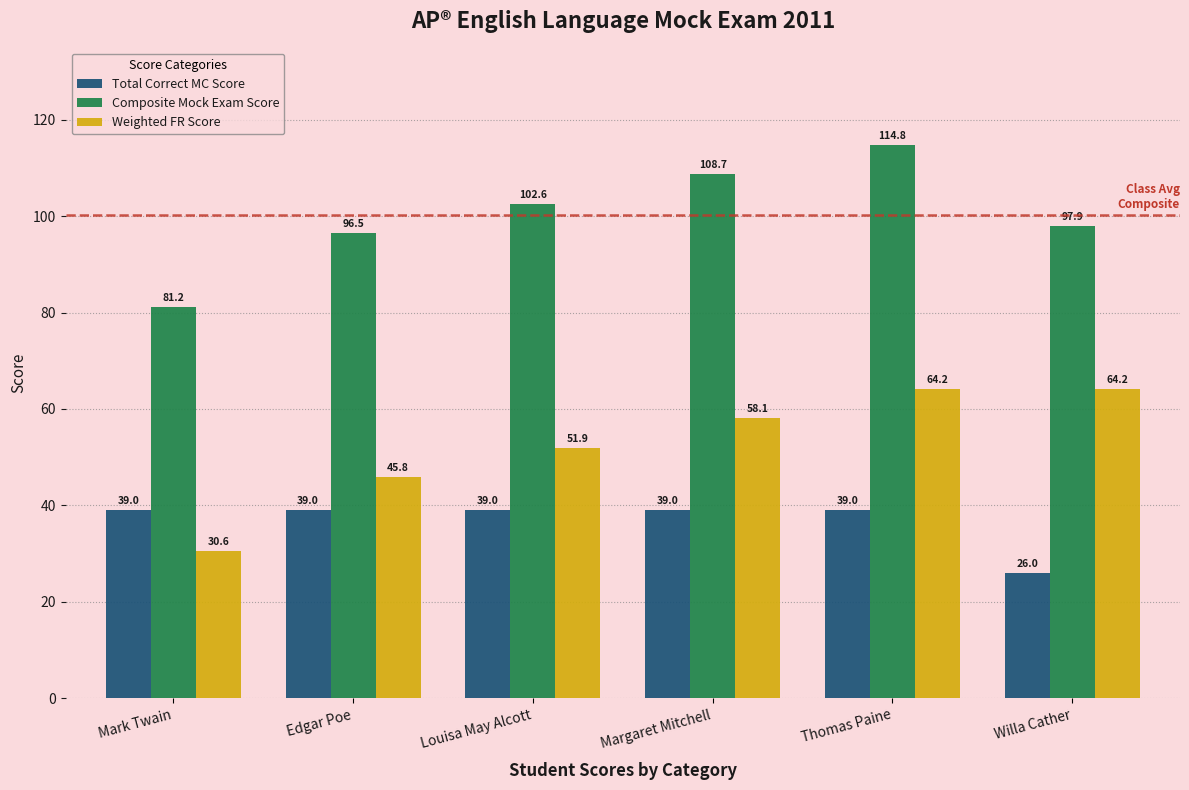

Where does the Composite Mock Exam Score series first go above 102?

Louisa May Alcott